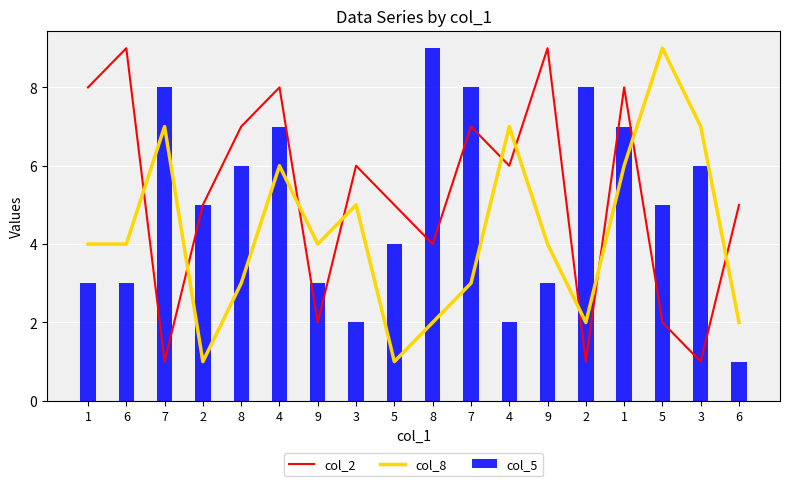

Reading right to left, transcribe all the data shown in this chart.

col_2: 5	1	2	8	1	9	6	7	4	5	6	2	8	7	5	1	9	8
col_8: 2	7	9	6	2	4	7	3	2	1	5	4	6	3	1	7	4	4
col_5: 1	6	5	7	8	3	2	8	9	4	2	3	7	6	5	8	3	3